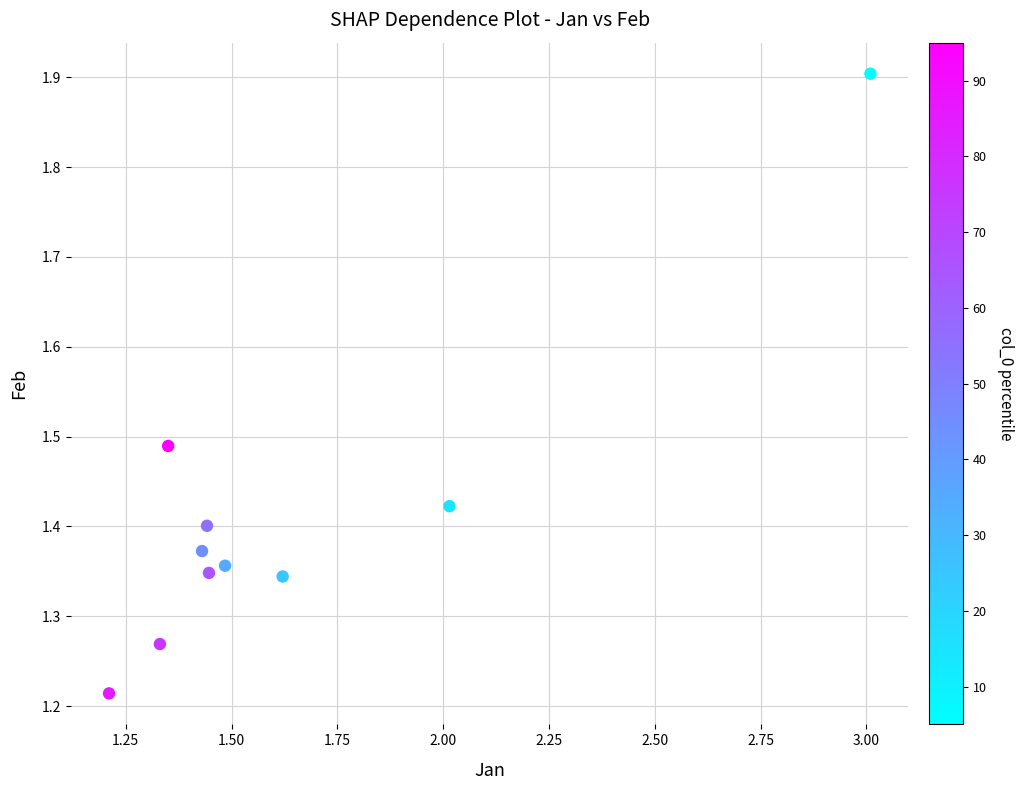

What is the range of X values (max minus min)?

1.8